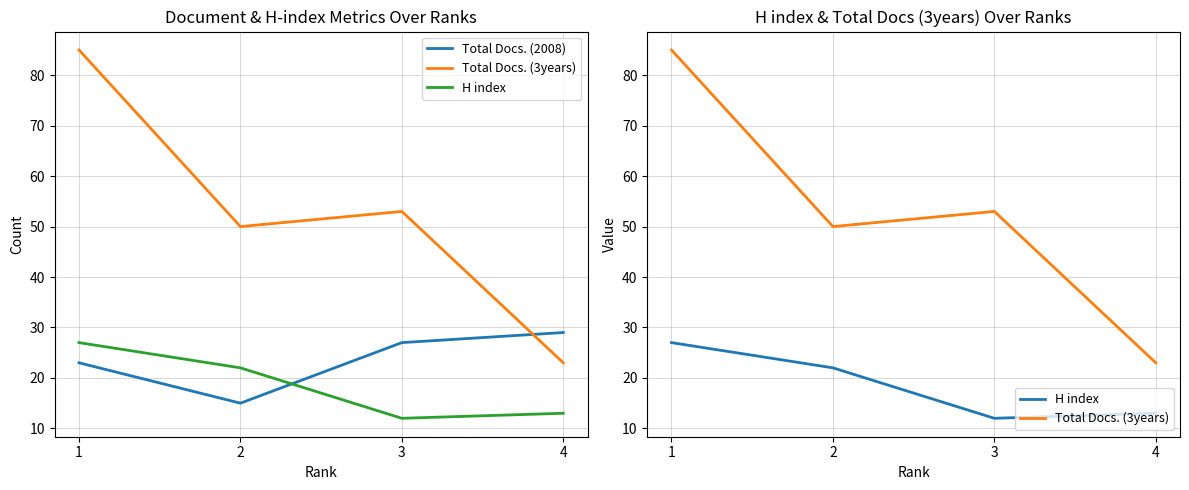

Reading left to right, extract all data points from this chart.

Total Docs. (2008): 23	15	27	29
Total Docs. (3years): 85	50	53	23
H index: 27	22	12	13